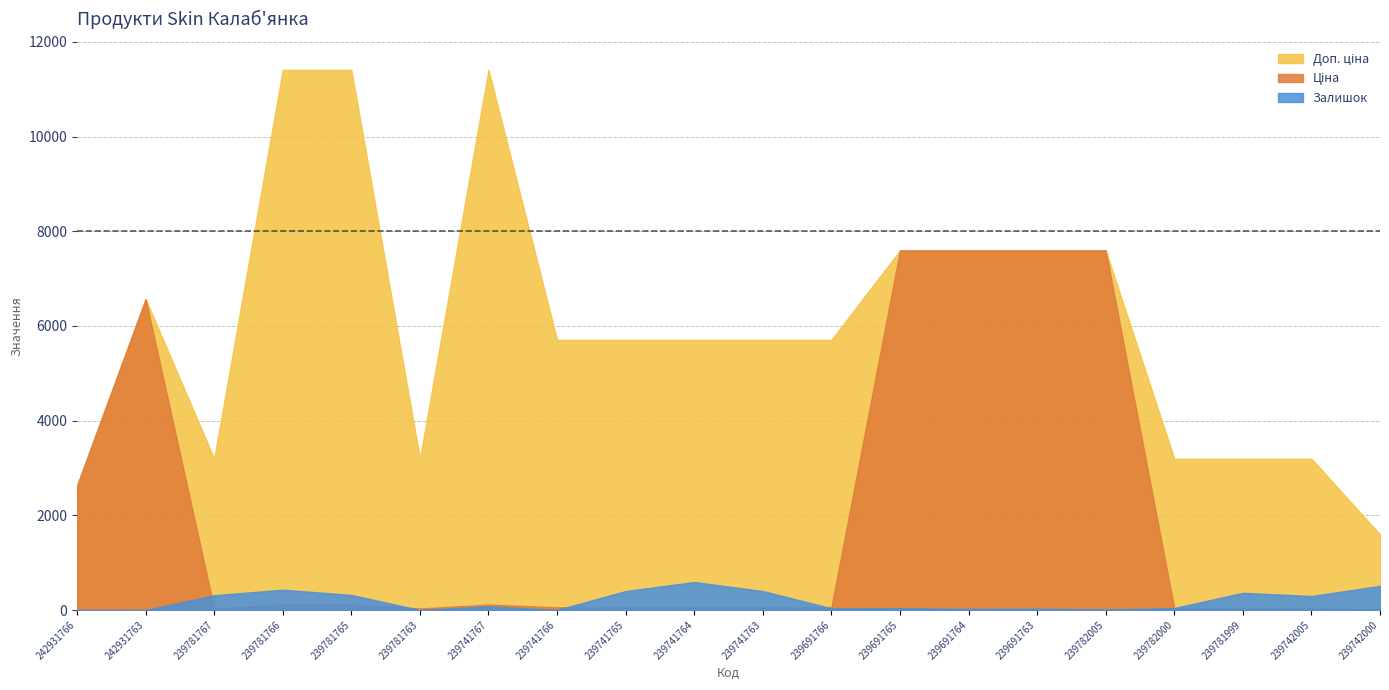

What is the sum of the Залишок values at 239691766 and 239741764?

627.0